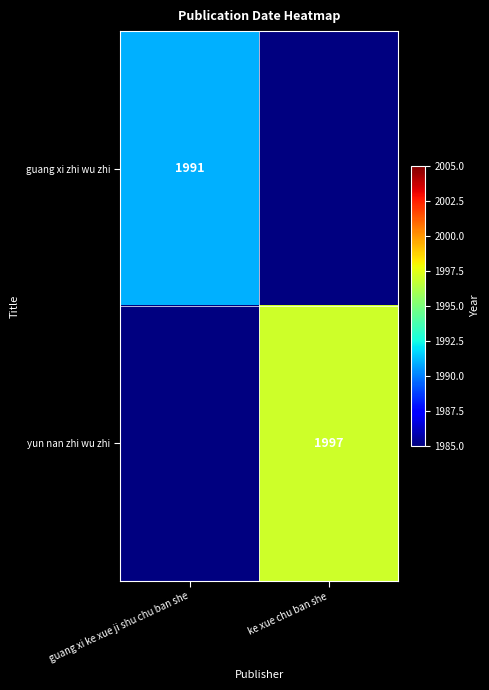

Is it true that guang xi zhi wu zhi equals 1991 at guang xi ke xue ji shu chu ban she?

True